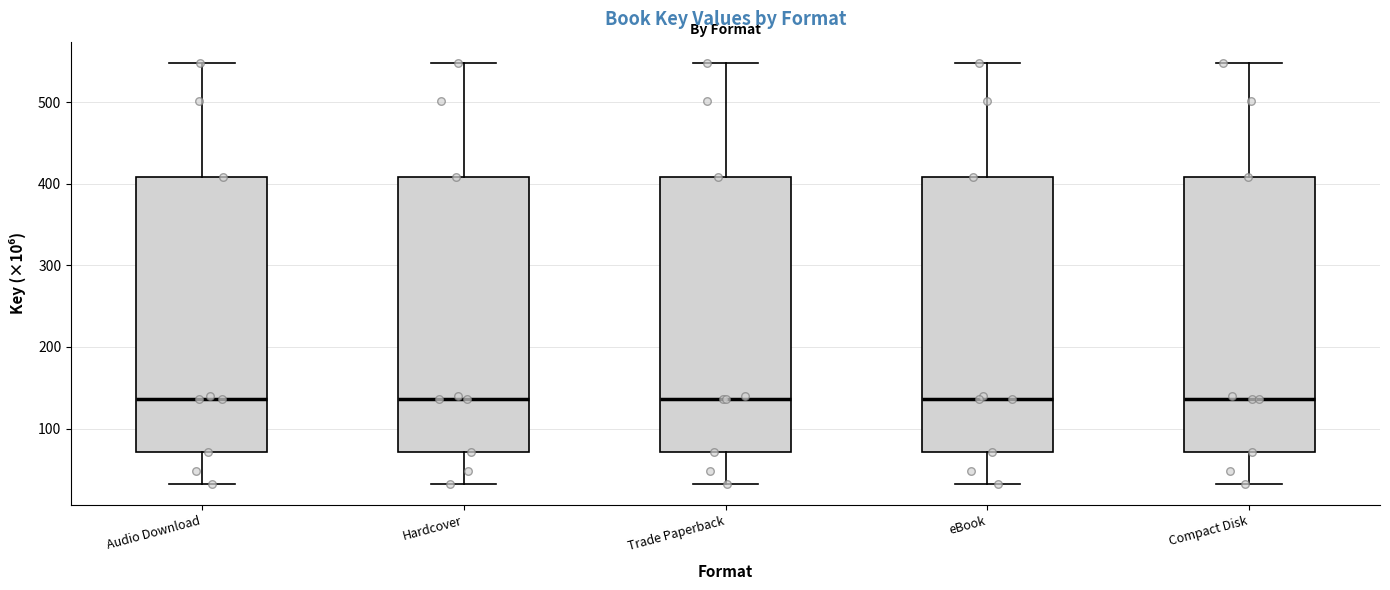

Reading left to right, read every box against the y-axis: the position of its median line, the range the box covers, and the ends of its whiskers. The values are not printed on the chart, so give them approximately, as read against the axis.

Audio Download: median 140, box 70 to 410, whiskers 30 to 550
Hardcover: median 140, box 70 to 410, whiskers 30 to 550
Trade Paperback: median 140, box 70 to 410, whiskers 30 to 550
eBook: median 140, box 70 to 410, whiskers 30 to 550
Compact Disk: median 140, box 70 to 410, whiskers 30 to 550